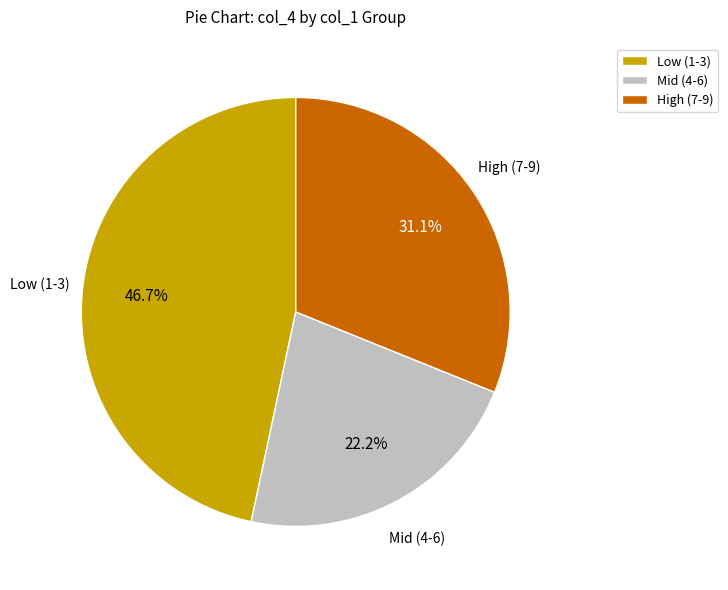

What is the largest slice in the pie chart?

Low (1-3)